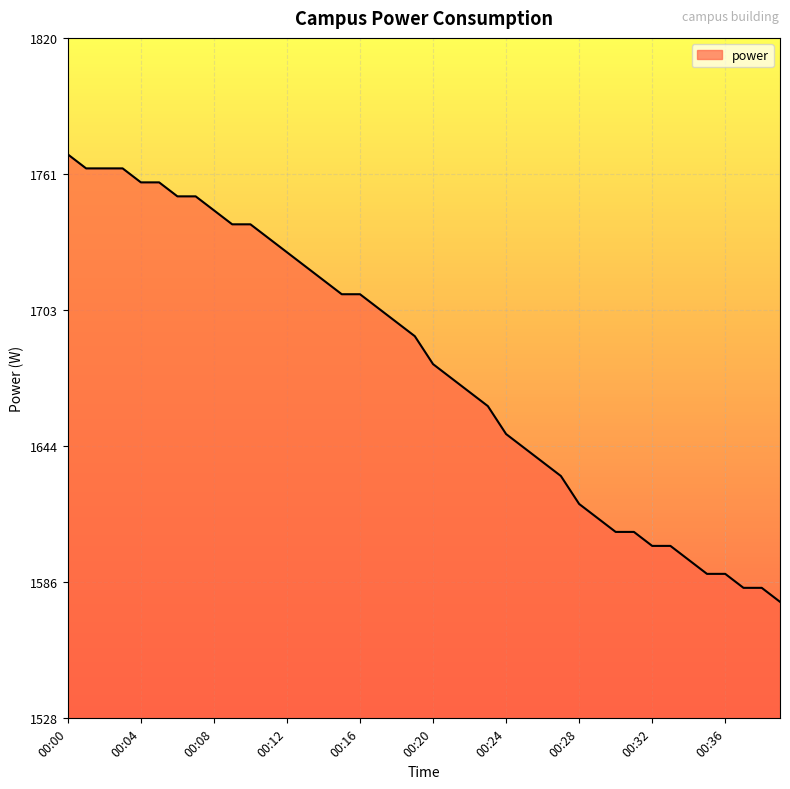

What is the maximum value shown in the chart?

1770